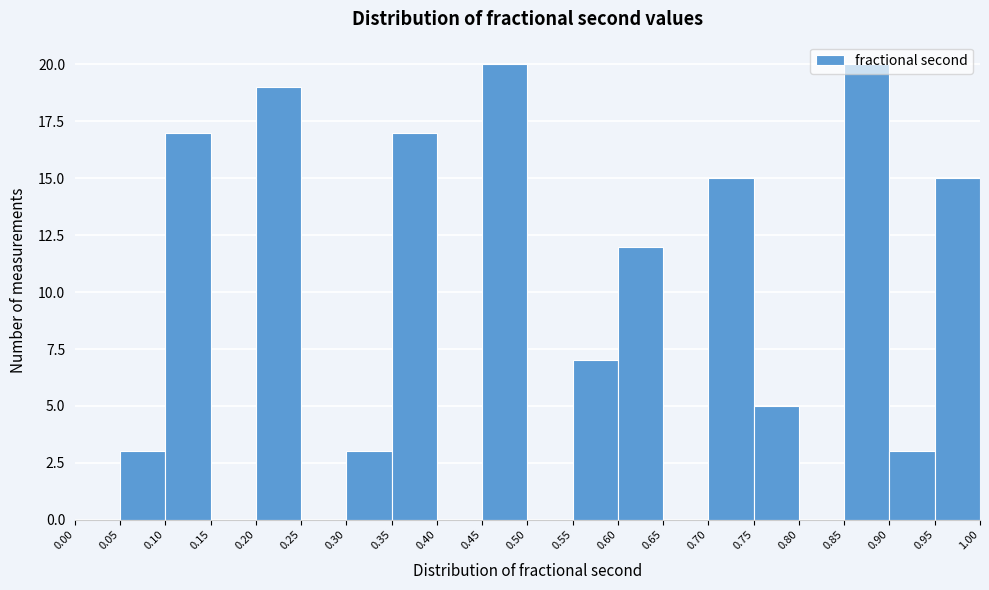

What is the height of the bar covering 0.55 to 0.60 on the x-axis? The values are not printed on the chart, so give them approximately, as read against the axis.

7